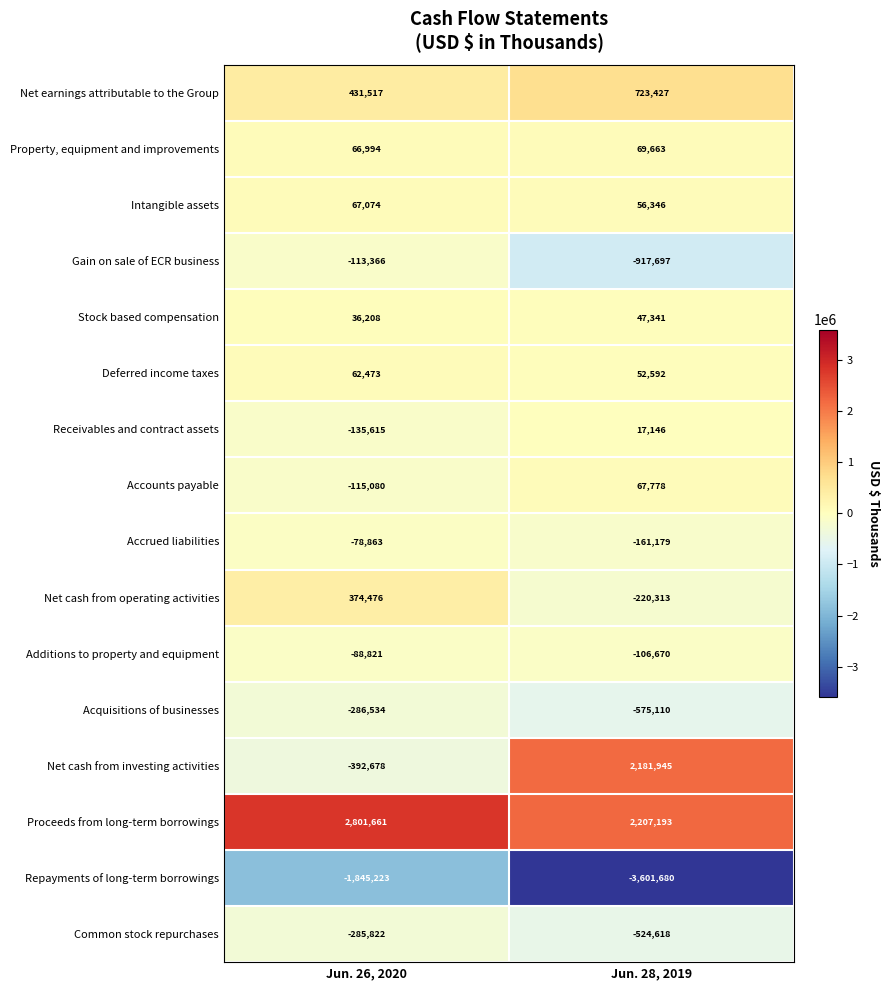

List the series in order of their peak value, highest first.

Proceeds from long-term borrowings, Net cash from investing activities, Net earnings attributable to the Group, Net cash from operating activities, Property, equipment and improvements, Accounts payable, Intangible assets, Deferred income taxes, Stock based compensation, Receivables and contract assets, Accrued liabilities, Additions to property and equipment, Gain on sale of ECR business, Common stock repurchases, Acquisitions of businesses, Repayments of long-term borrowings